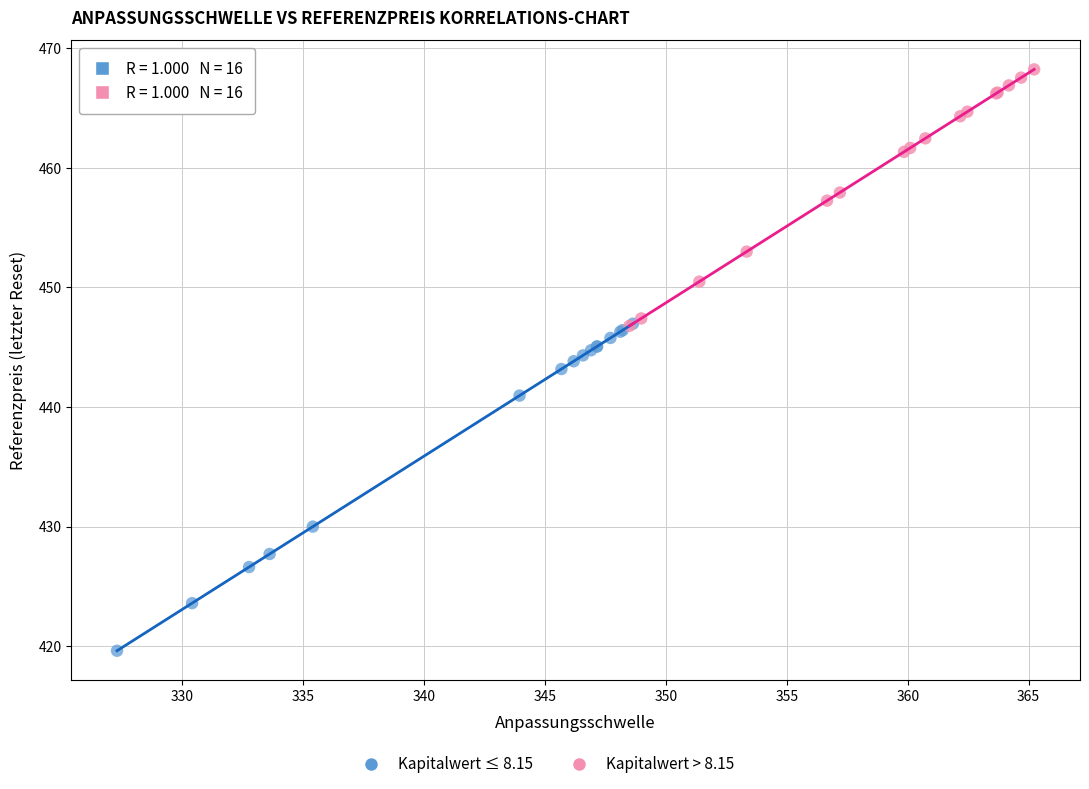

Which series has the widest spread of Y values?

Kapitalwert ≤ 8.15